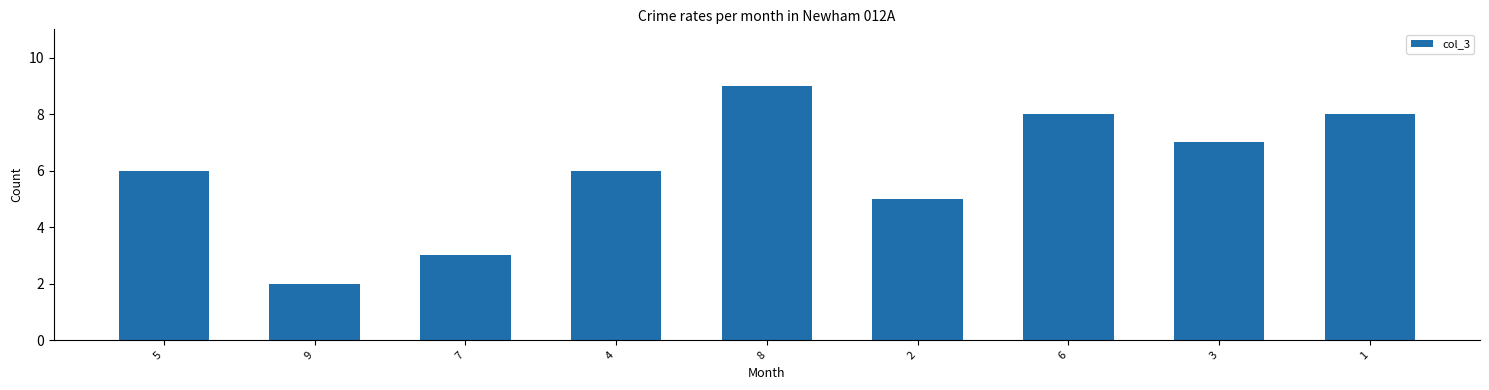

Which category has the highest value across all series?

8